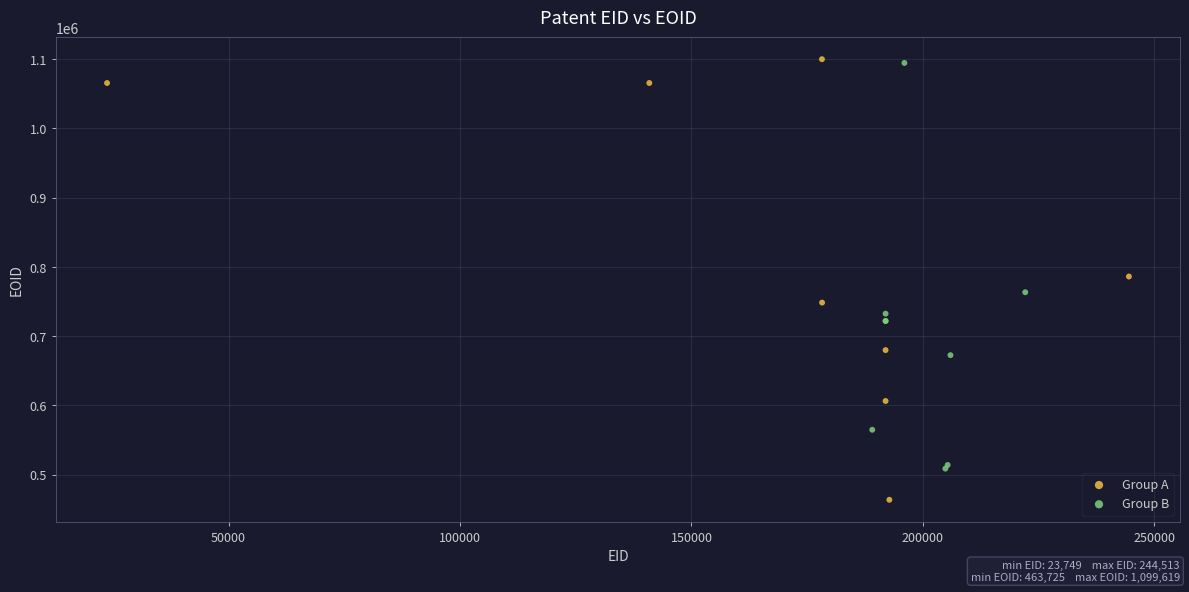

Which series reaches the minimum Y coordinate?

Group A